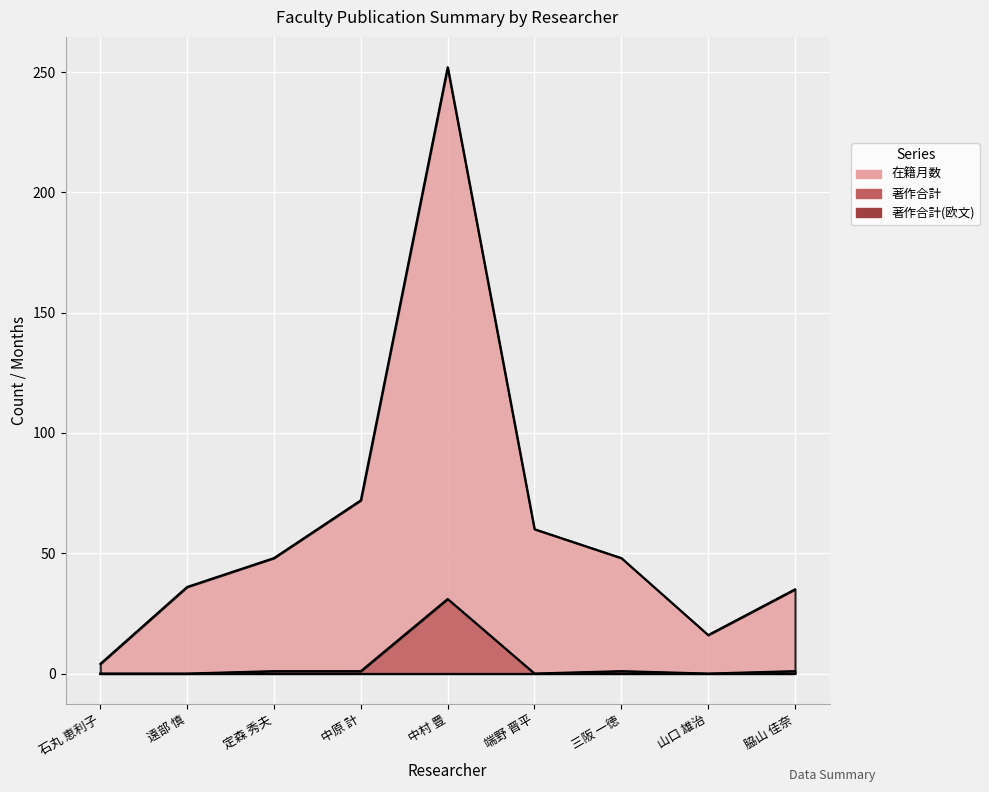

Is the value of 著作合計 at 脇山 佳奈 greater than the value of 在籍月数 at 遠部 慎?

No